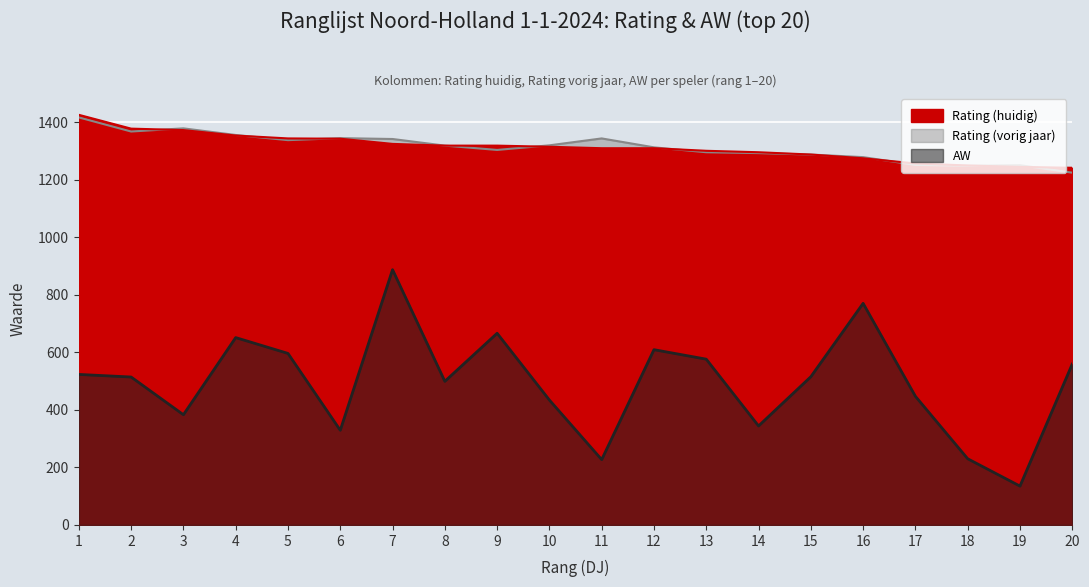

What are all the series names shown in the legend?

Rating (huidig), Rating (vorig jaar), AW